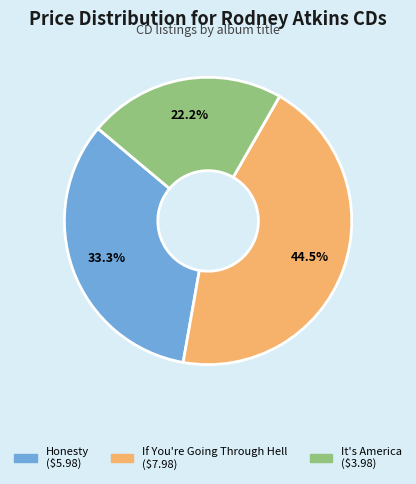

To the nearest percent, what is the difference between the Honesty and If You're Going Through Hell slice percentages?

11%